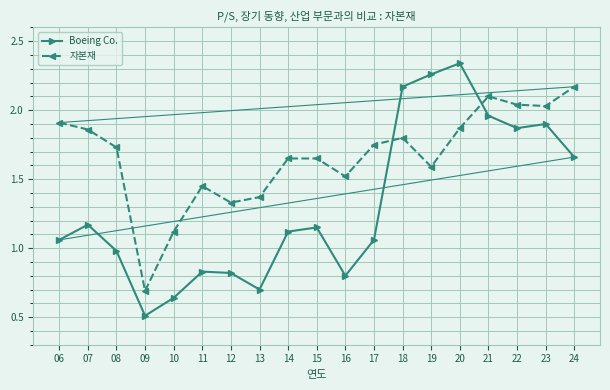

What is the difference between the highest and lowest values at 07?

0.7